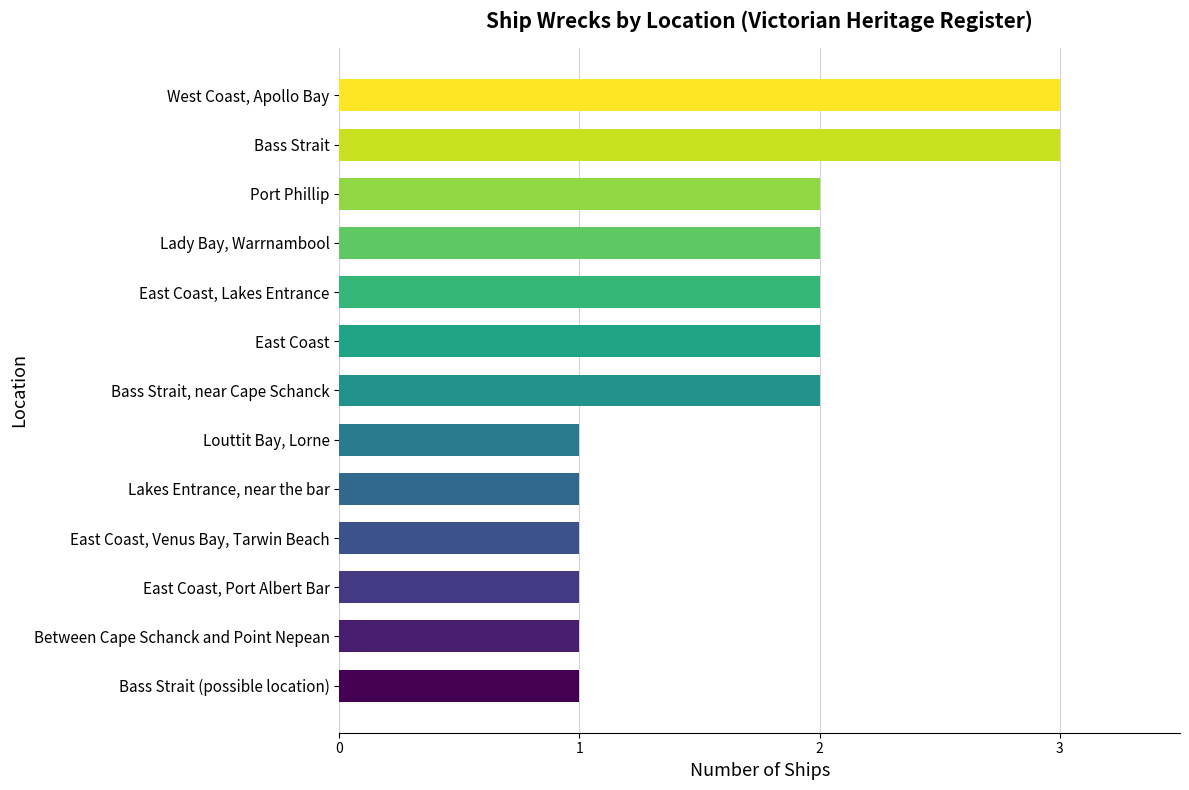

Between Port Phillip and East Coast, Venus Bay, Tarwin Beach, which is larger?

Port Phillip